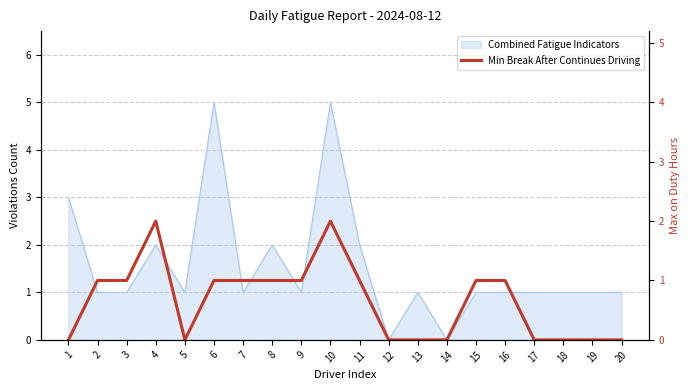

What is the value of the 2nd point from the left?

1